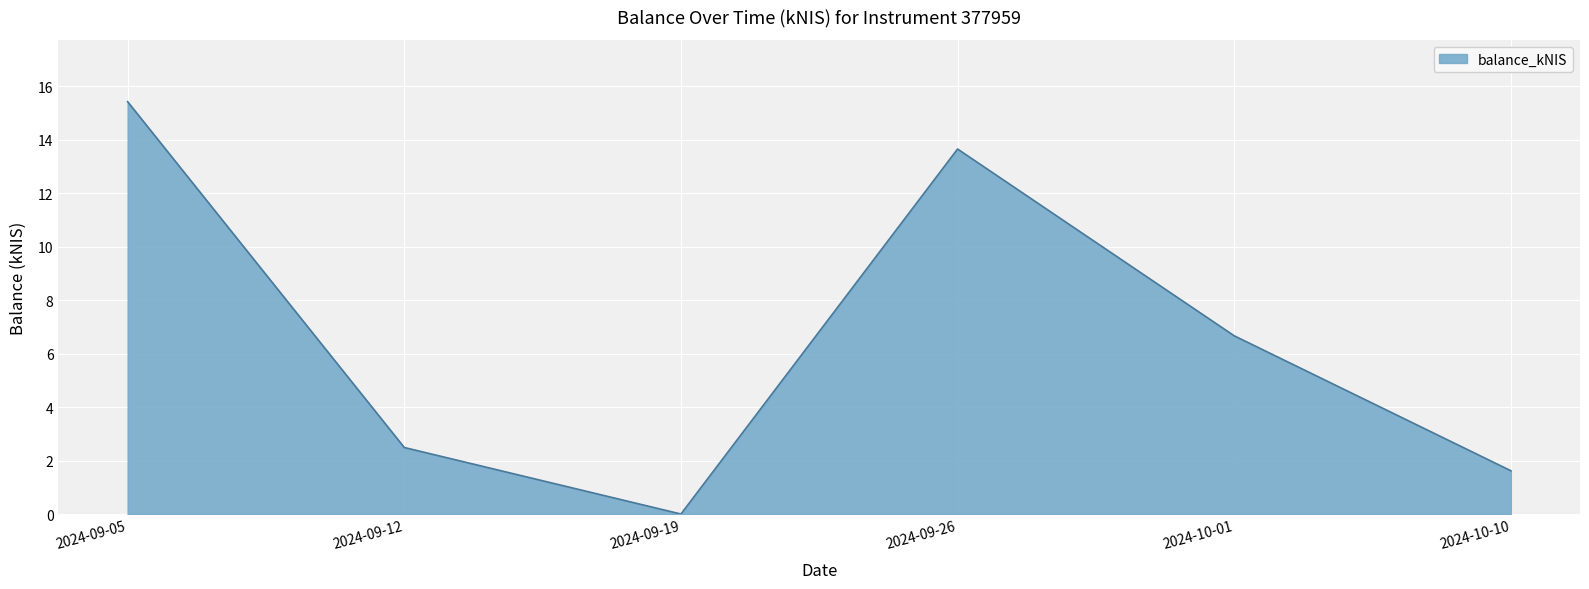

Count the number of values greater than 6.

3